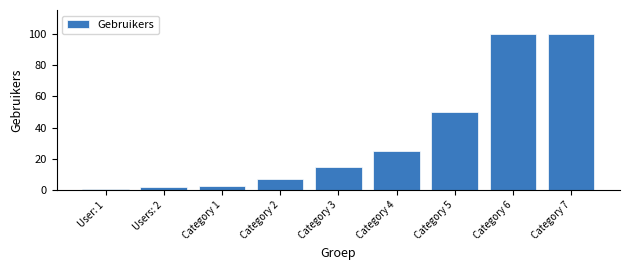

Reading left to right, extract all data points from this chart.

1	2	3	7	15	25	50	100	100